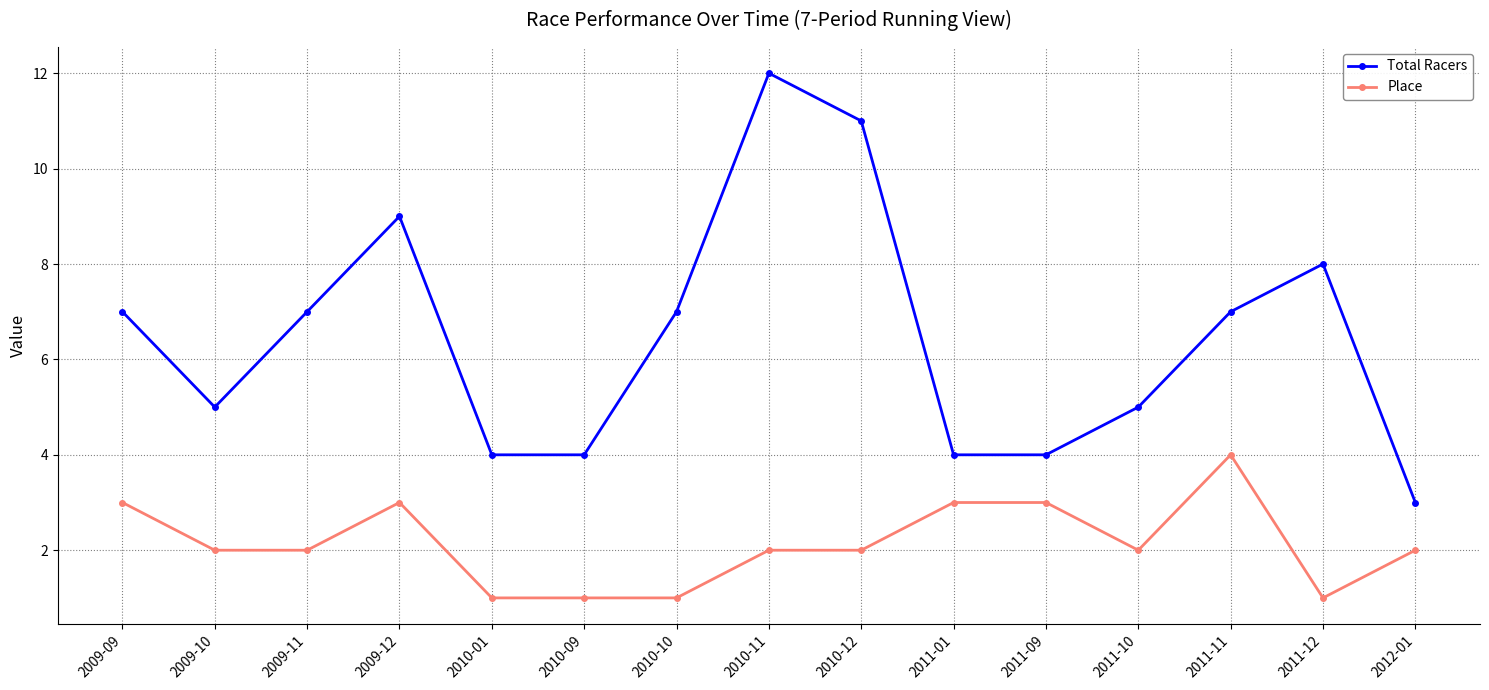

Which series has the largest range (max minus min)?

Total Racers